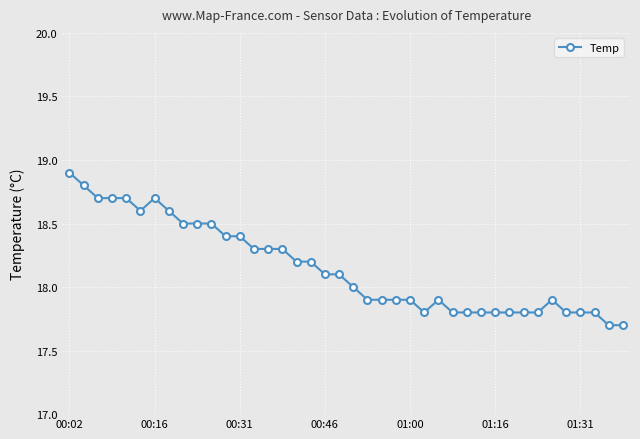

What is the value of the 19th point from the left?

18.1